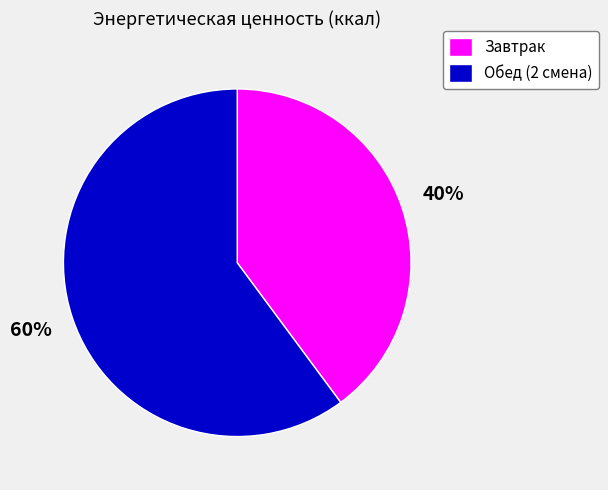

Do Завтрак and Обед (2 смена) together represent more than half of the pie?

Yes